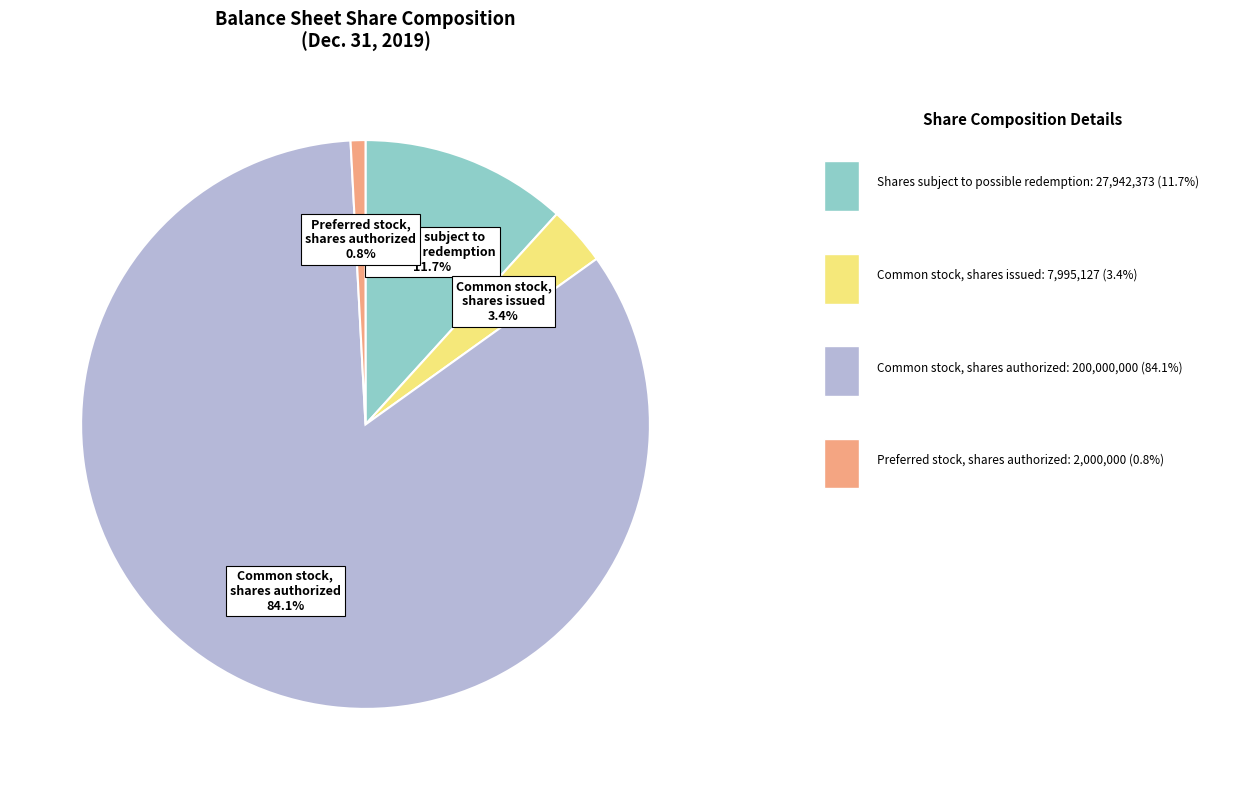

Is there any slice that represents more than half of the pie?

Yes